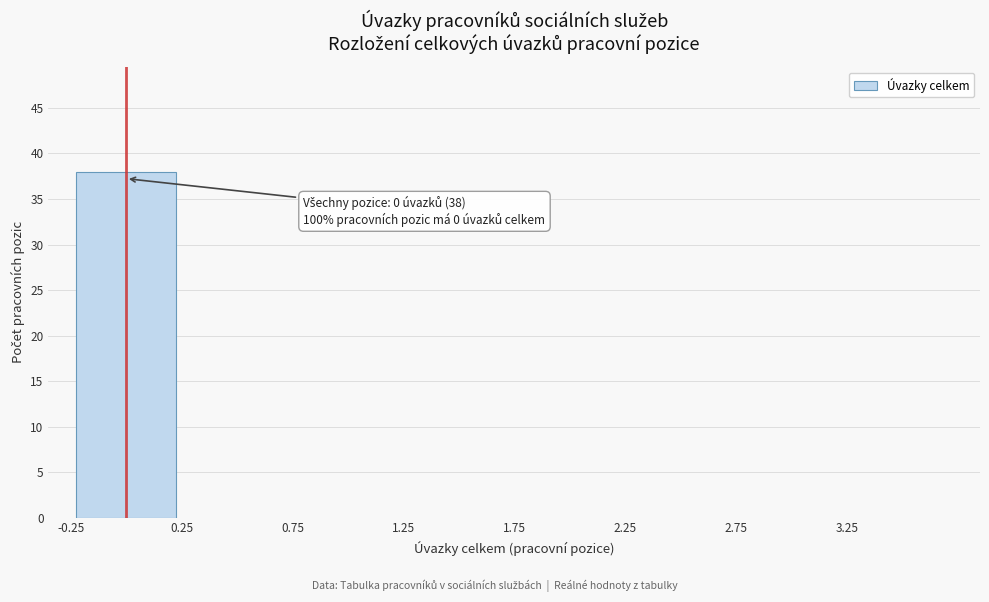

Which range on the x-axis has the tallest bar?

-0.25 to 0.25